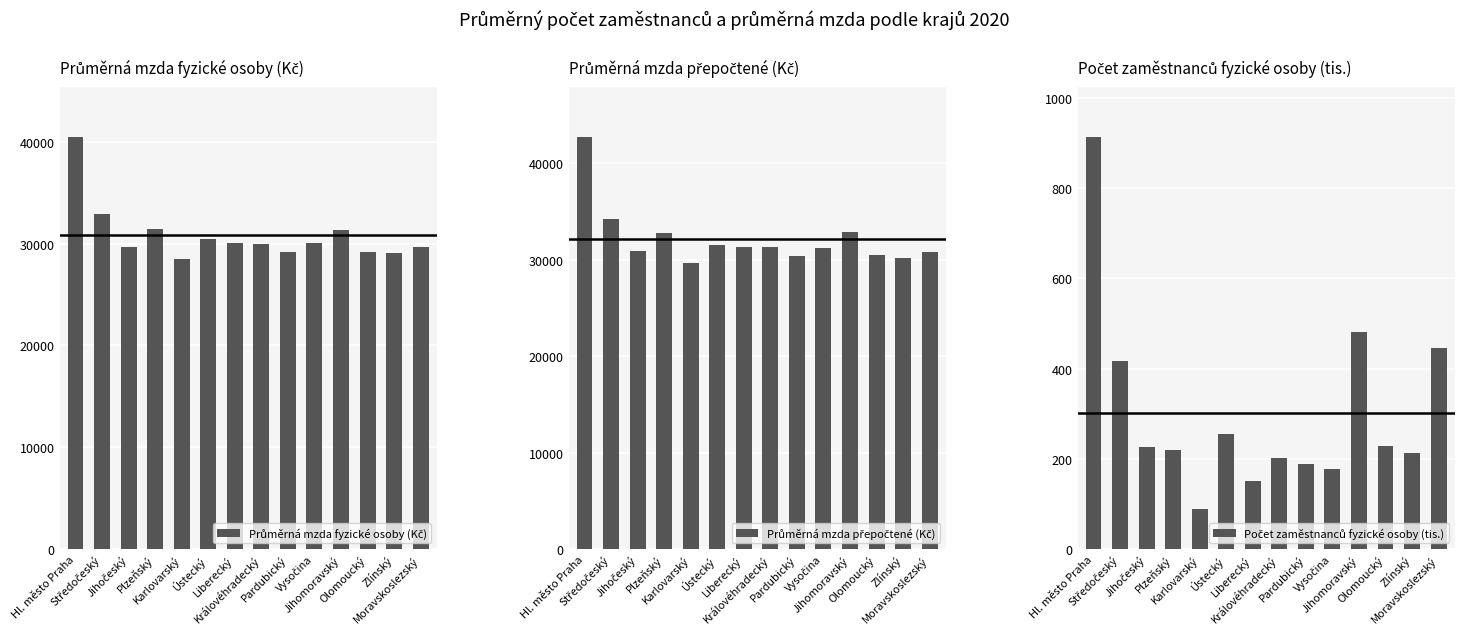

How many bars are there in total?

42